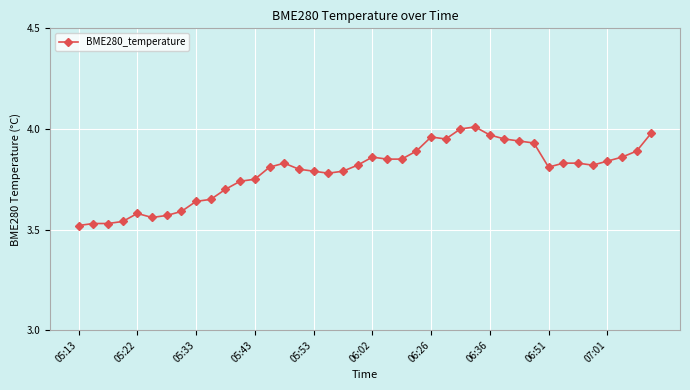

What is the difference between the maximum and minimum values?

0.5